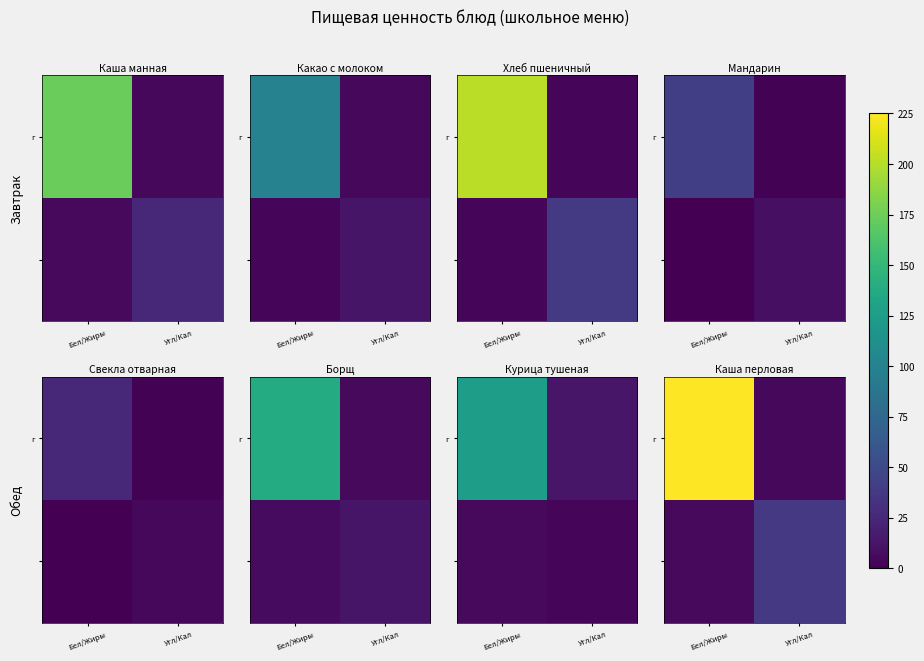

Which series changed the most between Бел/Жиры and Угл/Кал?

г